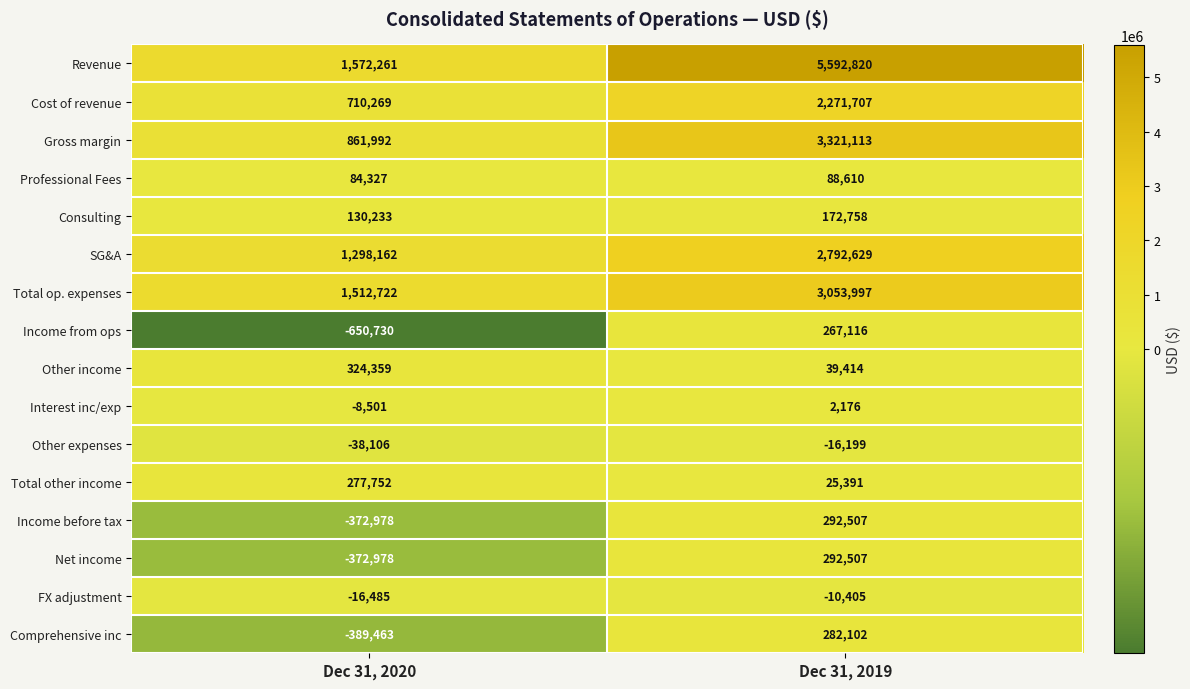

Rank the categories by Interest inc/exp value from lowest to highest.

Dec 31, 2020, Dec 31, 2019